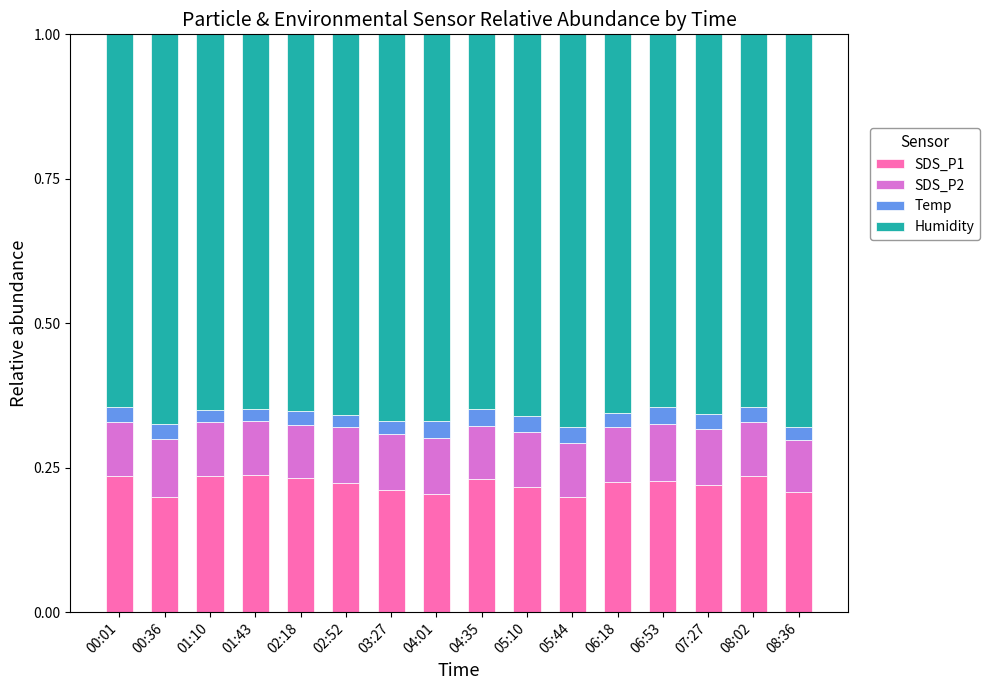

What are all the series names shown in the legend?

SDS_P1, SDS_P2, Temp, Humidity